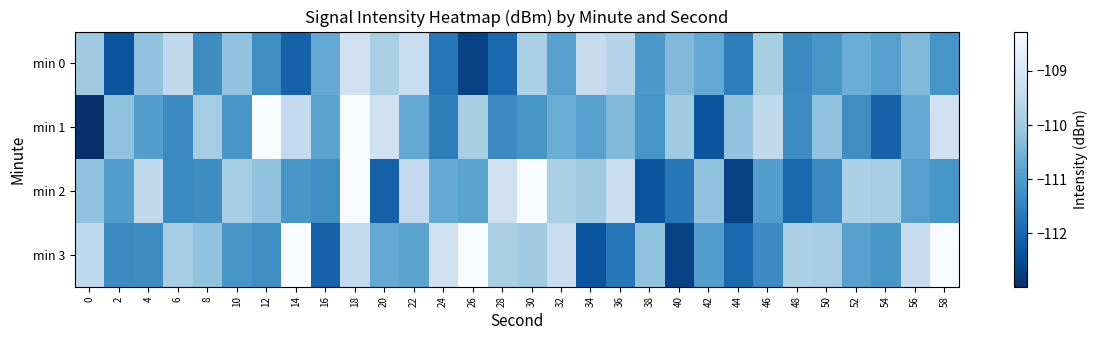

Between 56 and 58, which is larger?

56